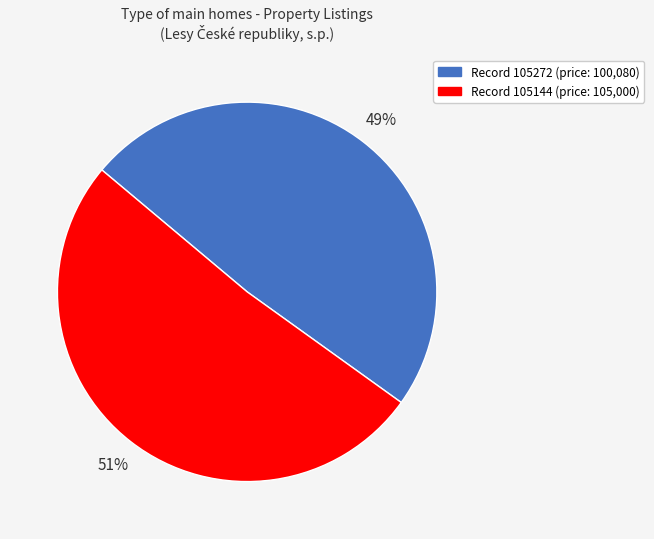

Is there any slice that represents more than half of the pie?

Yes